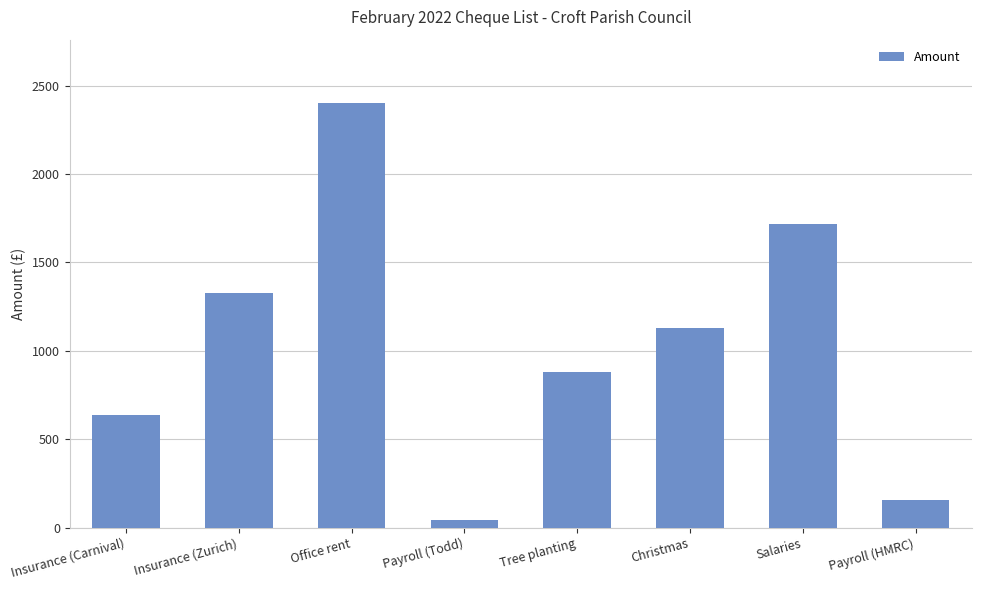

What is the difference between the maximum and second lowest values?

2242.9